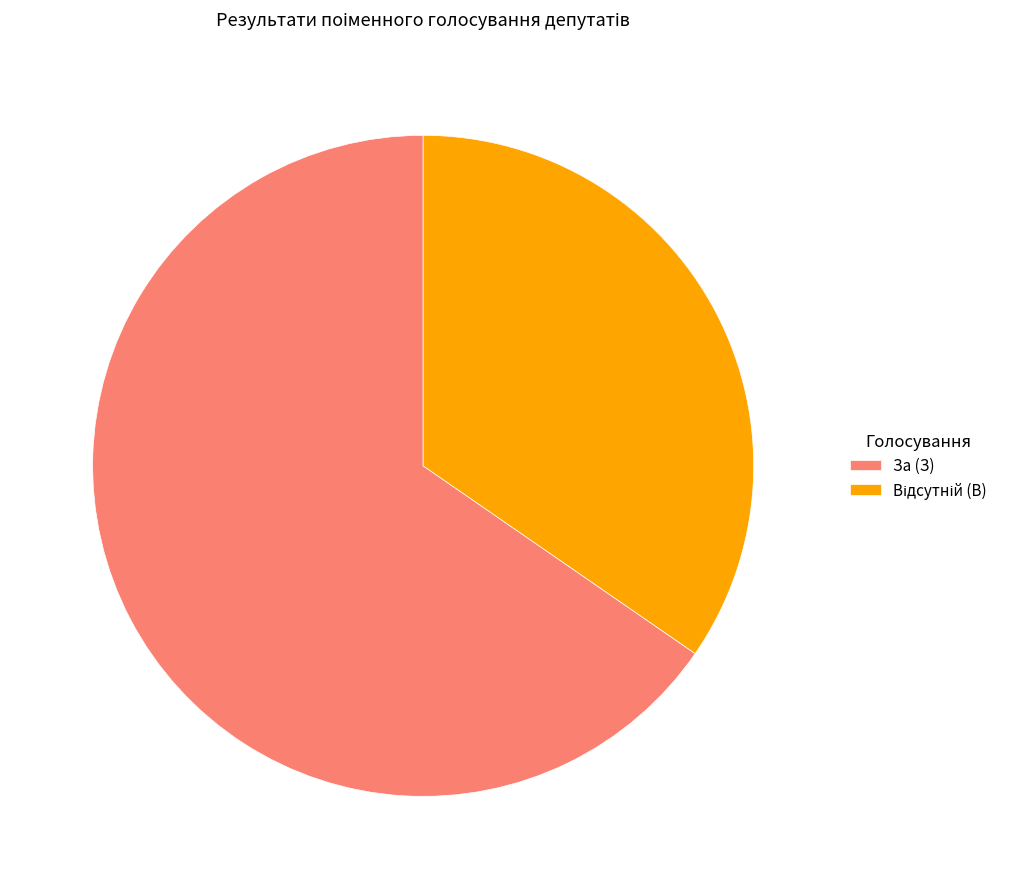

What is the largest slice in the pie chart?

За (З)